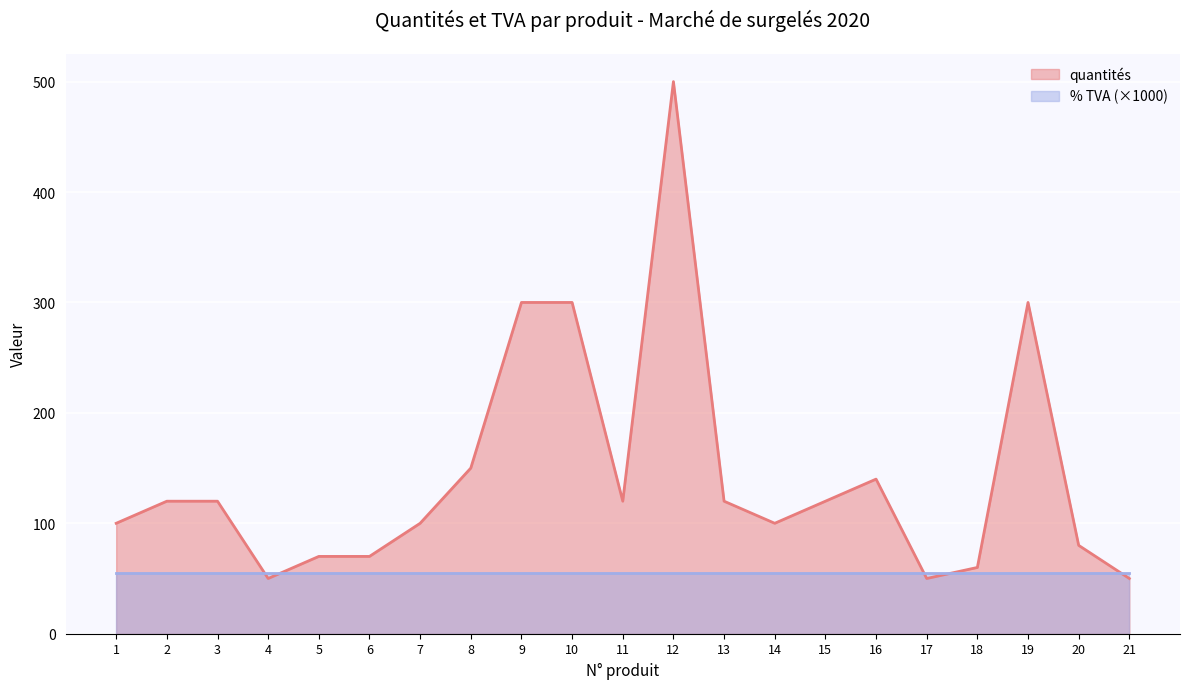

What is the sum of the values at 13 and 12?

620